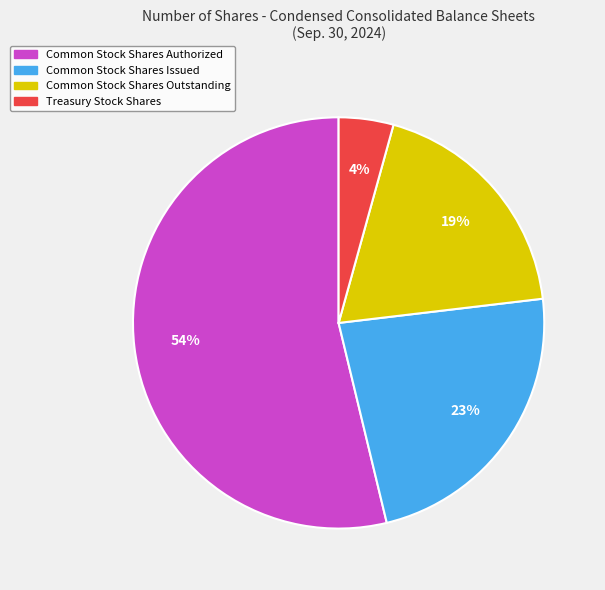

Do Common Stock Shares Authorized and Treasury Stock Shares together represent more than half of the pie?

Yes